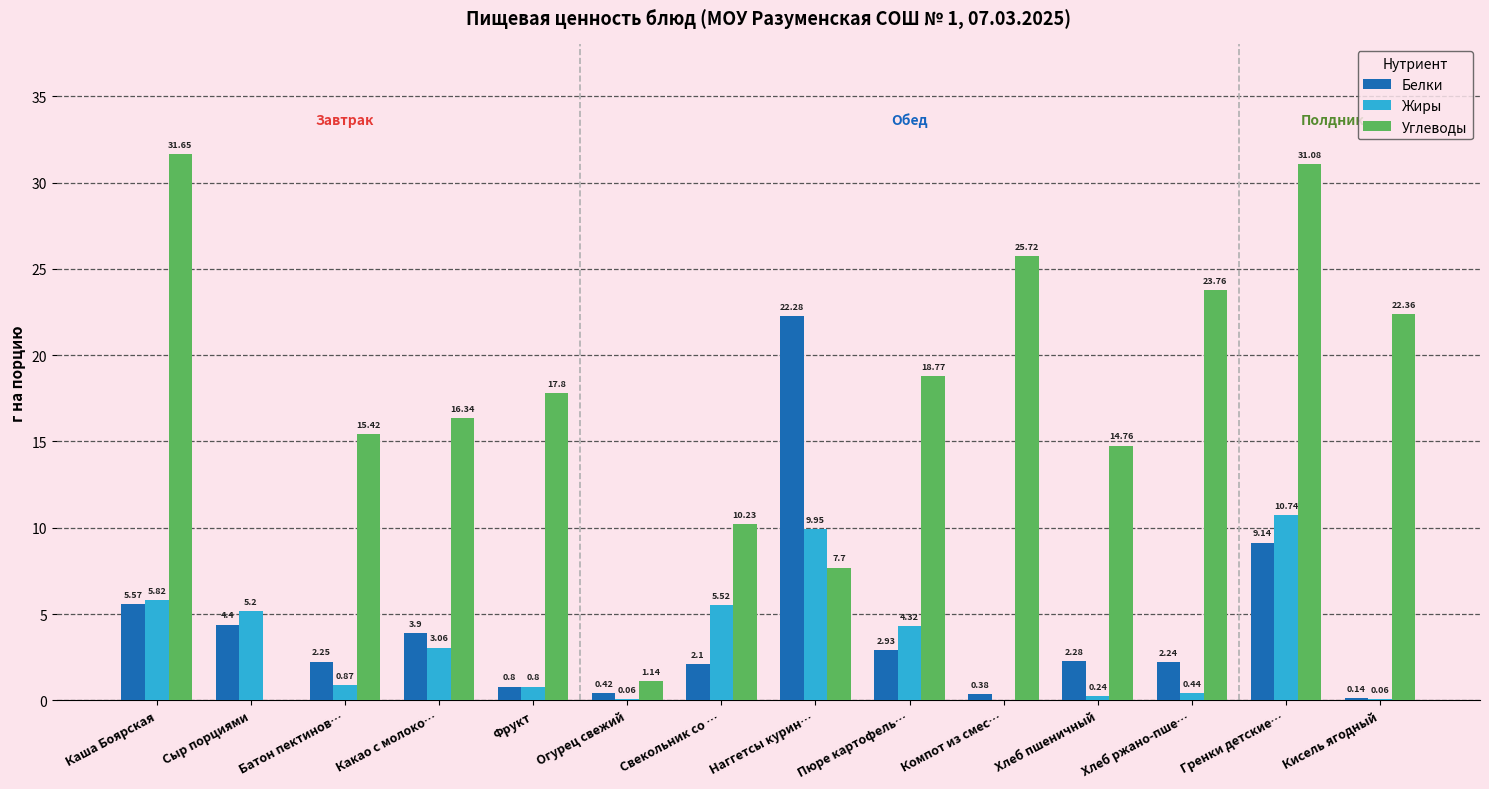

Which category has the highest value in the Белки series?

Наггетсы курин…